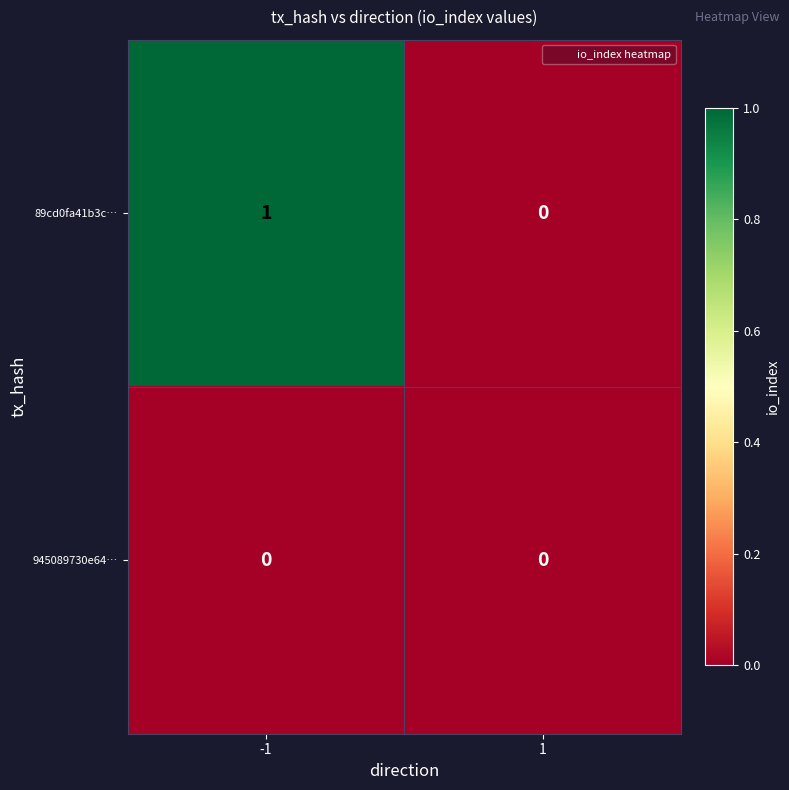

Reading left to right, transcribe all the data shown in this chart.

89cd0fa41b3c…: 1	0
945089730e64…: 0	0